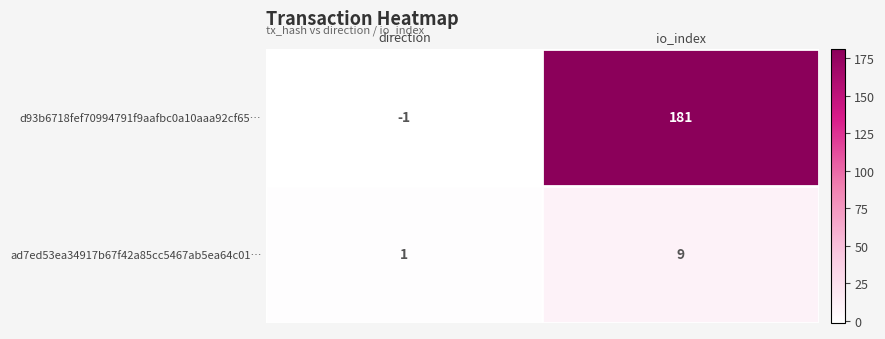

Where is ad7ed53ea34917b67f42a85cc5467ab5ea64c01… nearest to the value 5?

direction